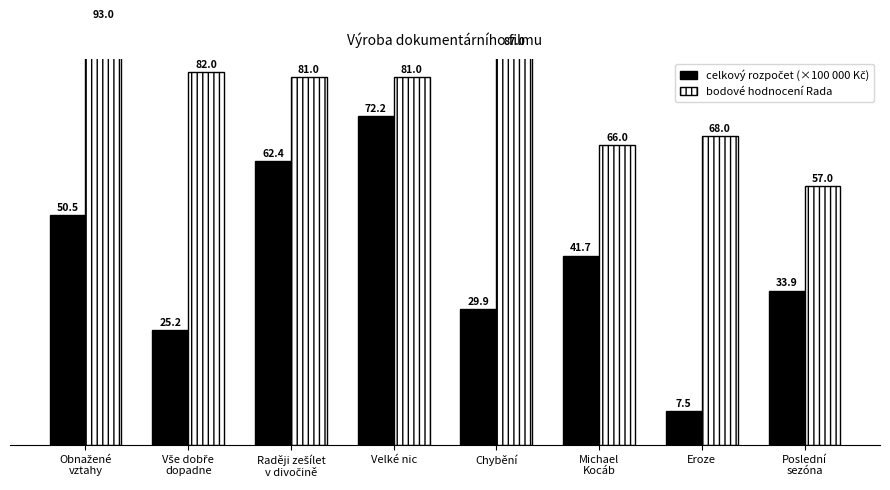

How many values in the celkový rozpočet (×100 000 Kč) series are below 41?

4